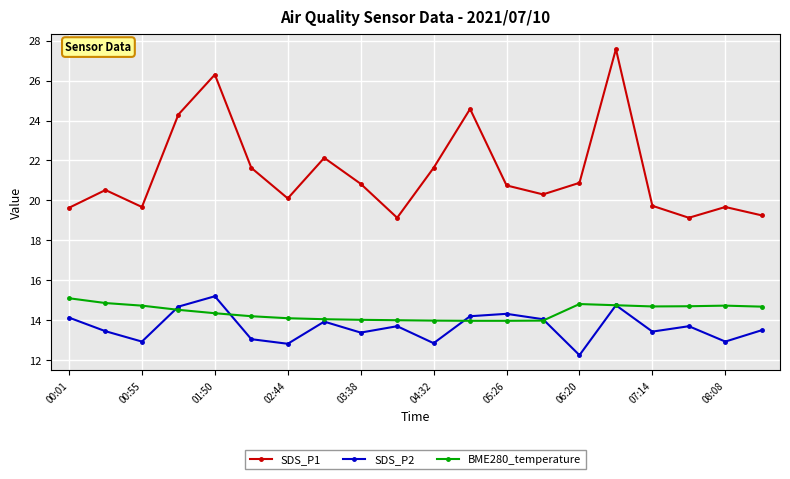

What are all the series names shown in the legend?

SDS_P1, SDS_P2, BME280_temperature